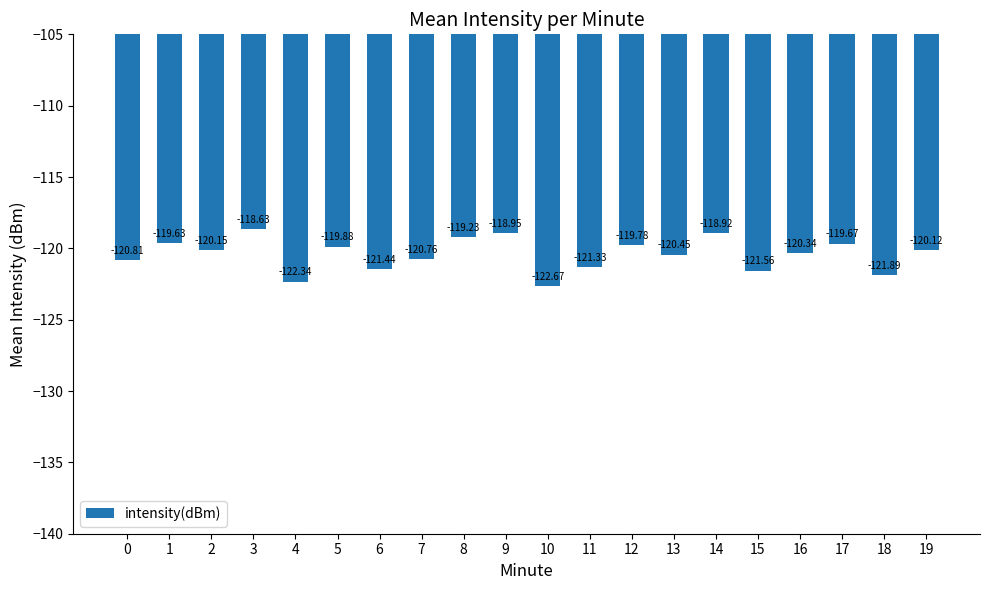

What is the smallest value displayed?

-122.7